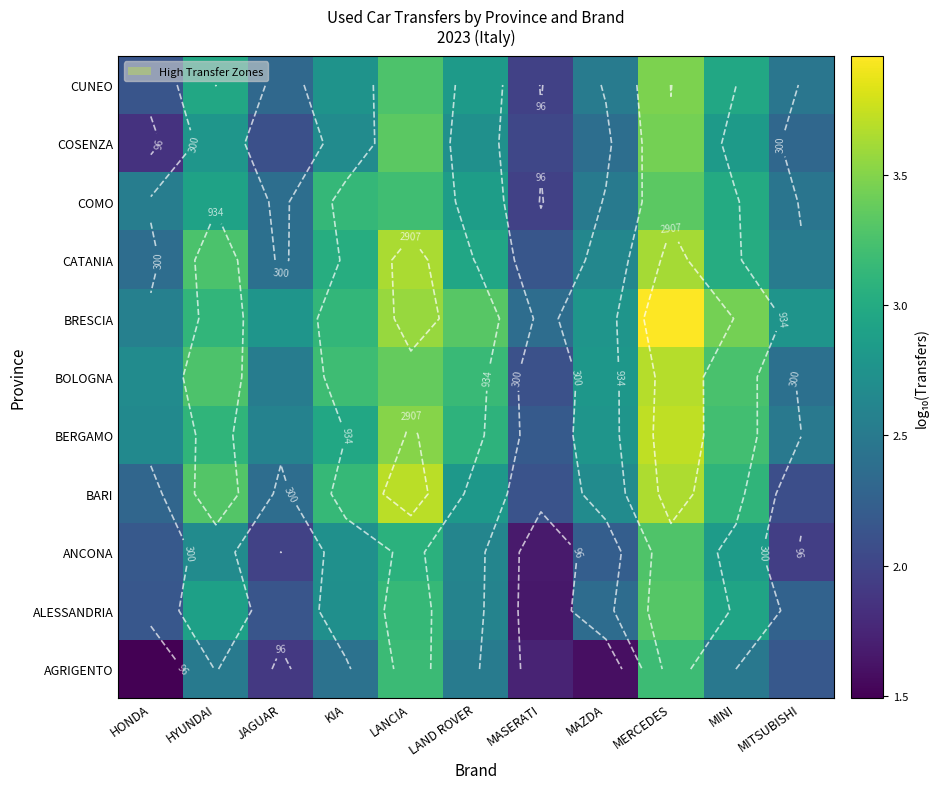

What is the sum of the BERGAMO values at MERCEDES and JAGUAR?

6.3